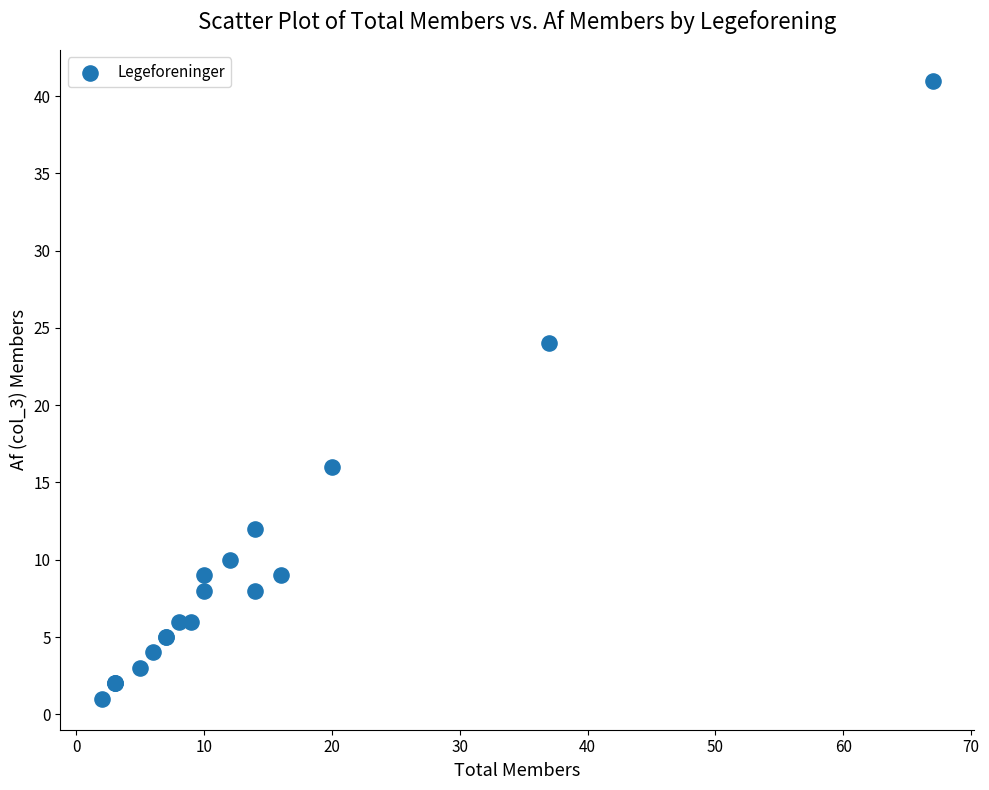

What Y value in the scatter plot is closest to 21?

24